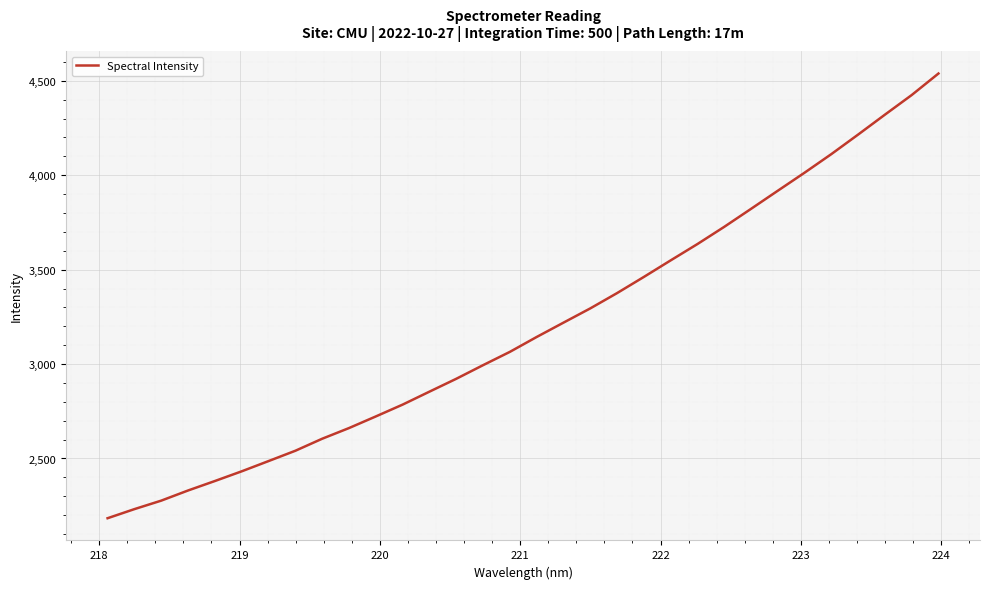

What is the maximum value shown in the chart?

4538.7